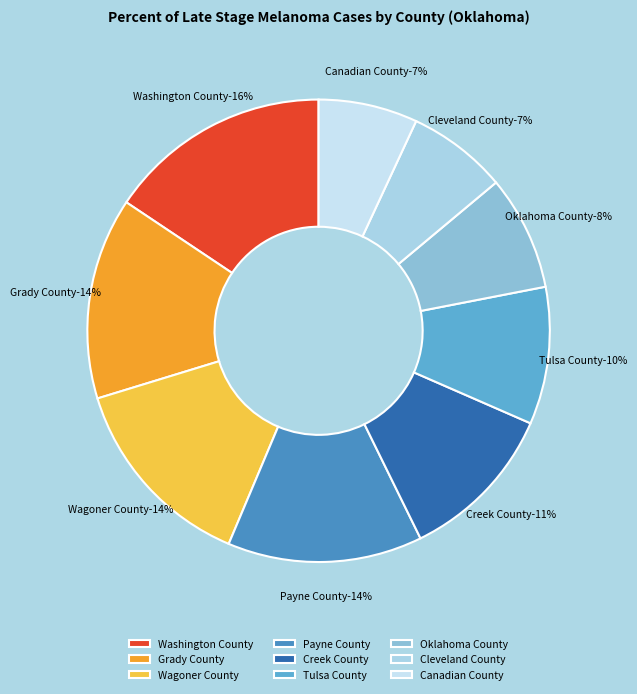

To the nearest percent, what percentage of the pie is Tulsa County-15.8%?

10%